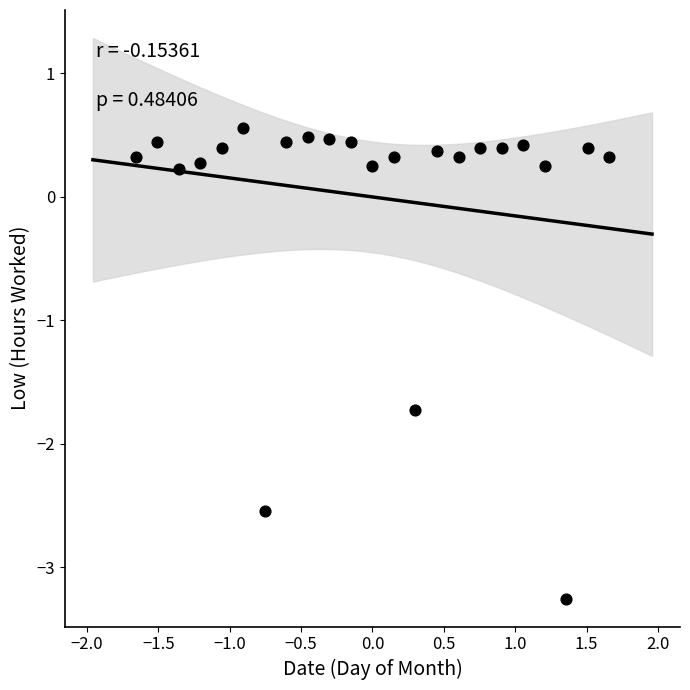

What is the range of Y values (max minus min)?

3.8